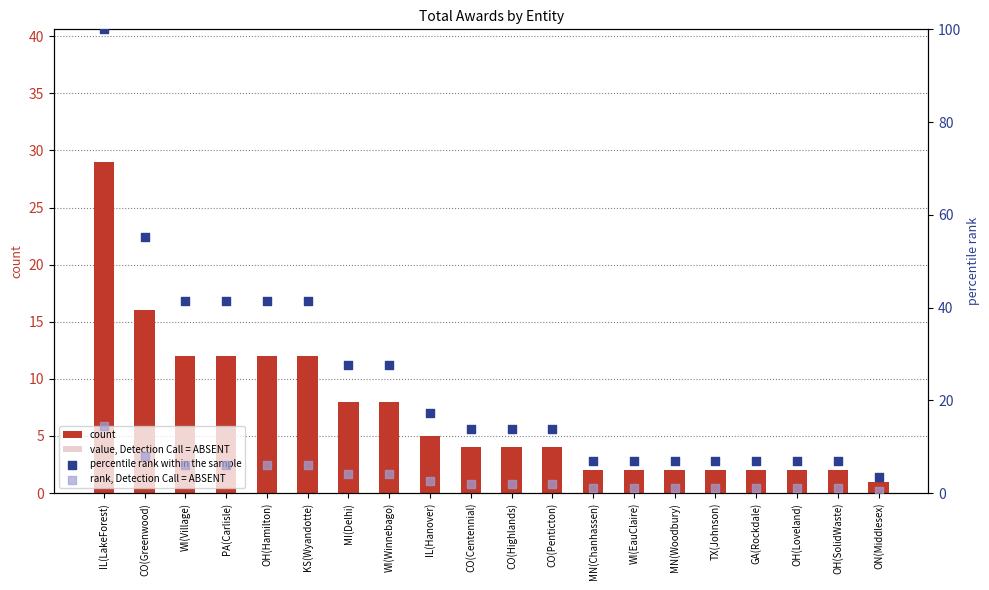

Which series has the largest Y range (max minus min)?

percentile rank within the sample